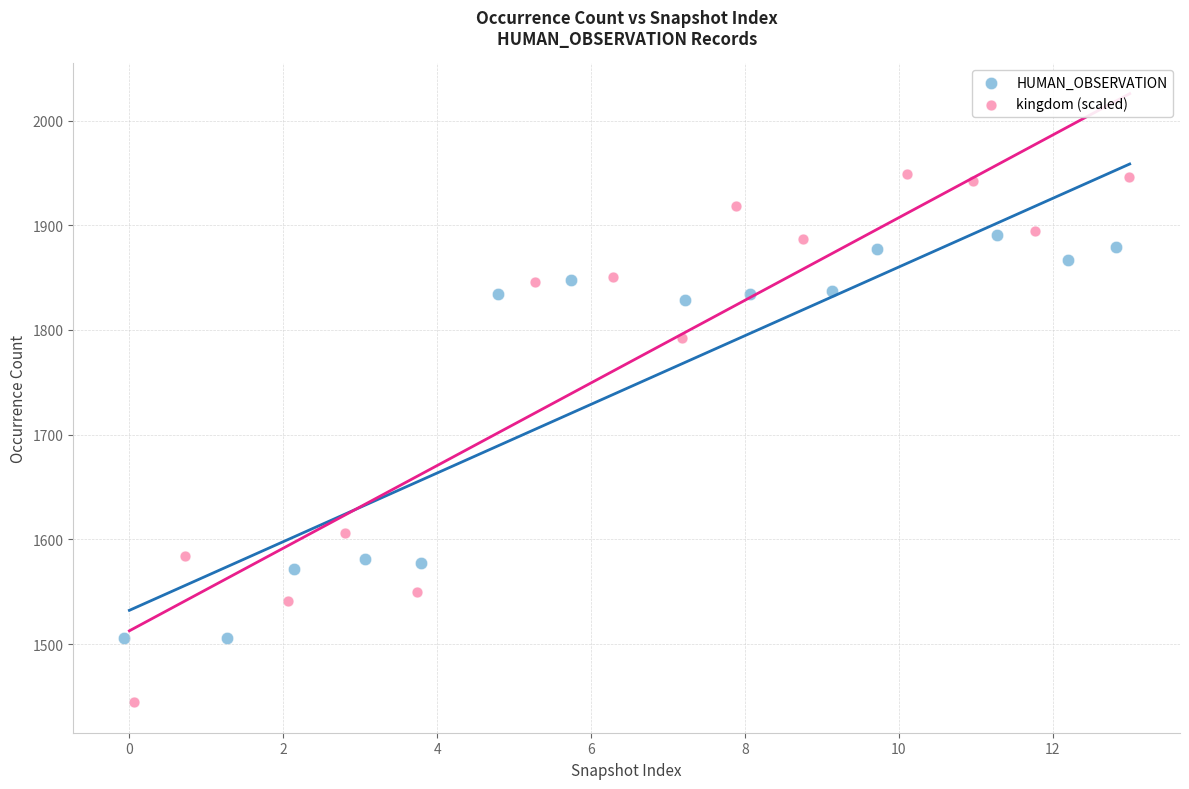

Which series contains the highest Y value?

kingdom (scaled)